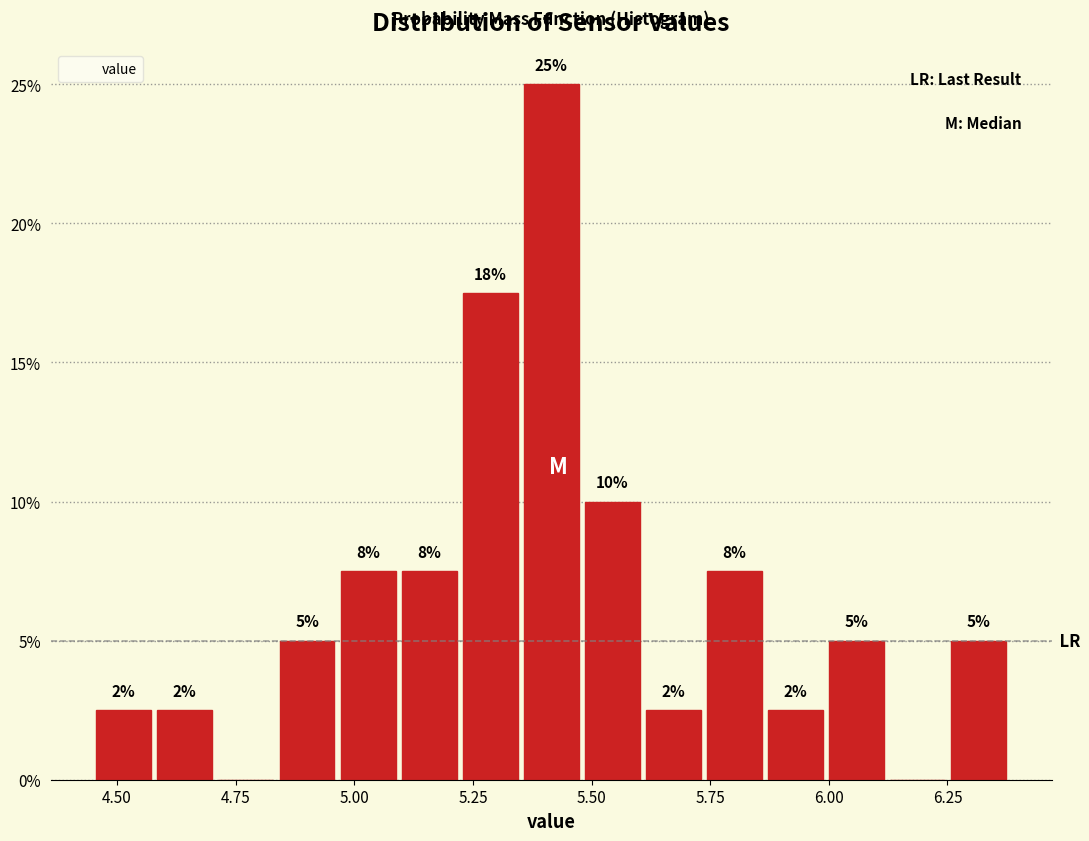

Read against the x-axis, roughly where is the centre of the tallest bar?

5.40